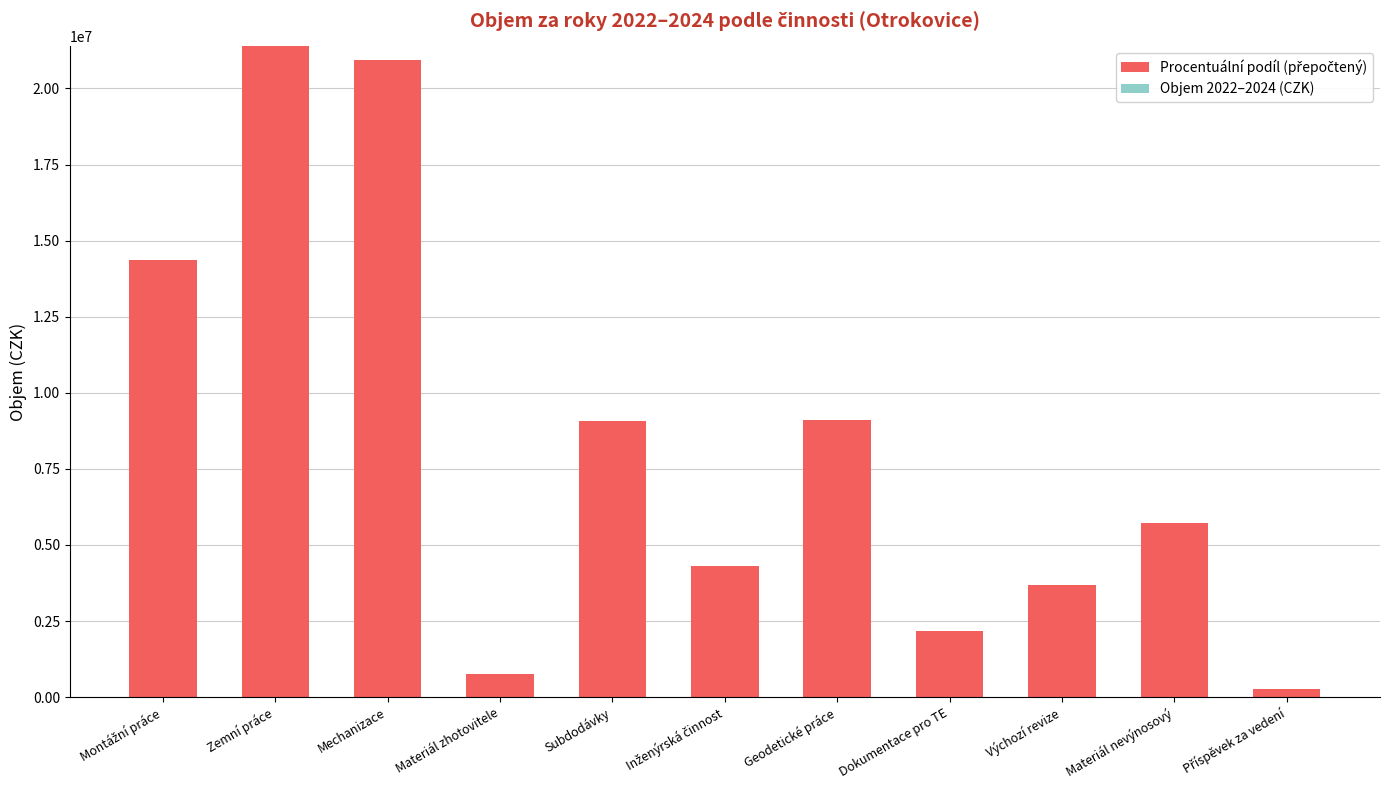

The value at Výchozí revize is 3680639.9. True or false?

True